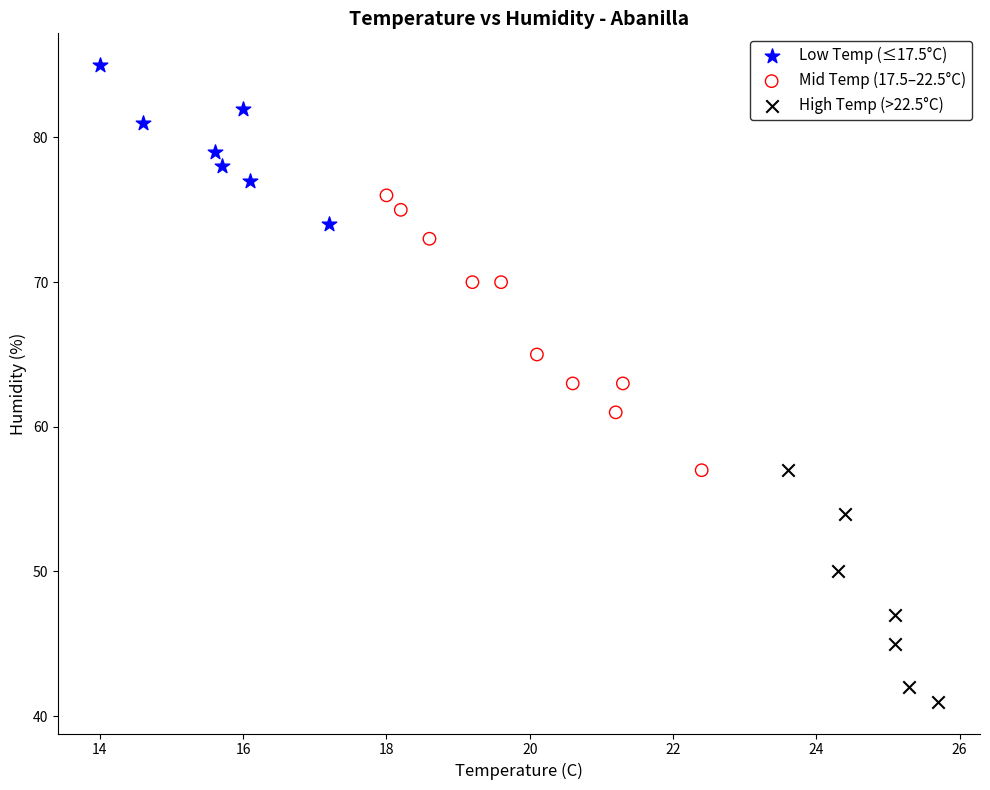

Which series has the widest spread of Y values?

Mid Temp (17.5–22.5°C)